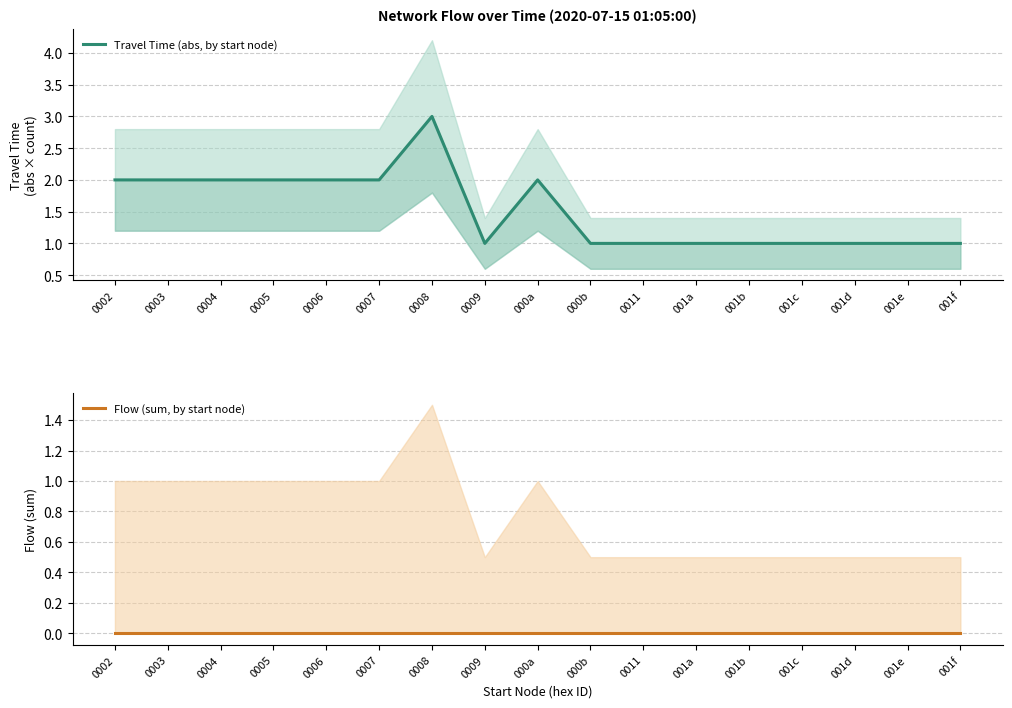

True or false: Travel Time (abs, by start node) and Flow (sum, by start node) cross at least once.

False